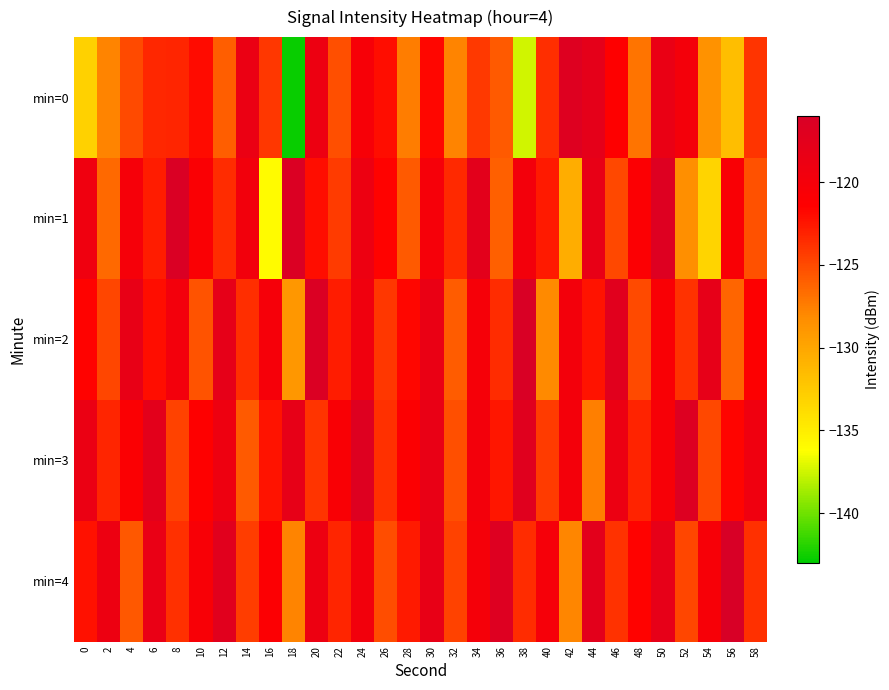

At which category is the sum across all series the highest?

50